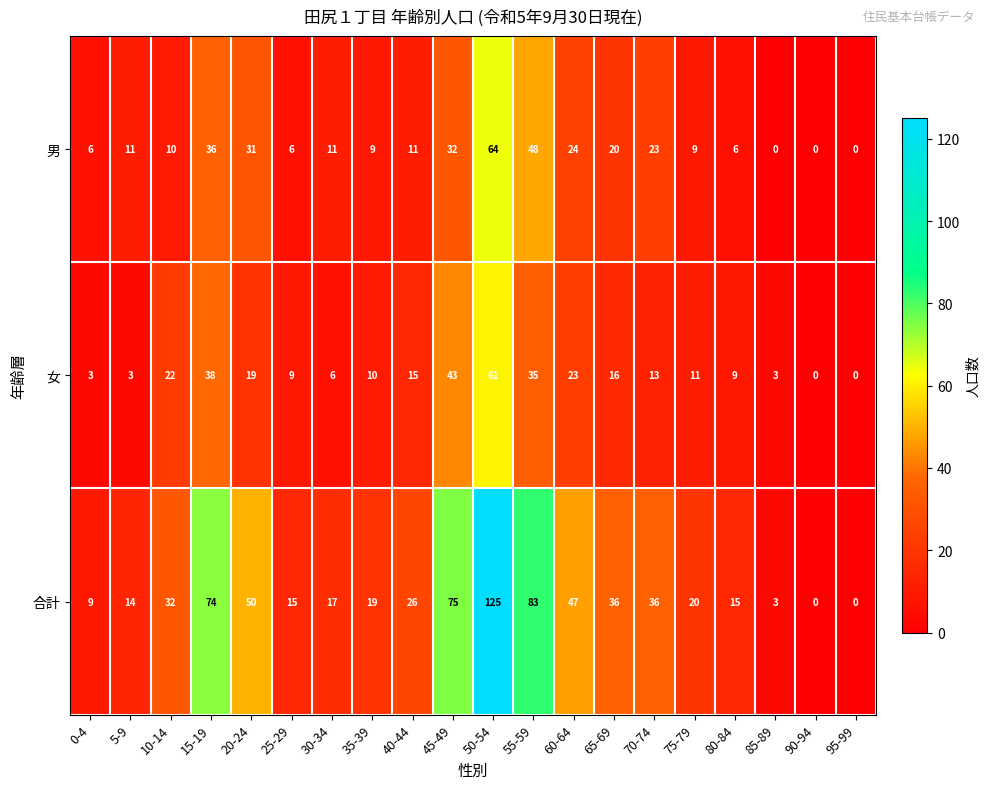

Is it true that 女 equals 16 at 65-69?

True